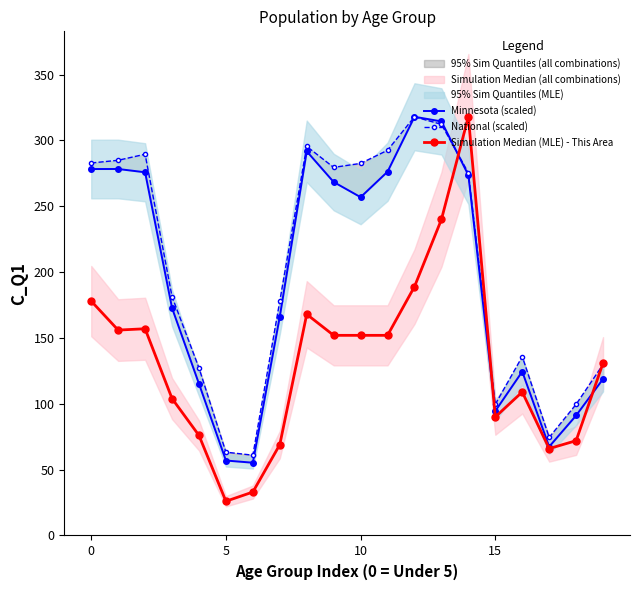

How many series are shown in this chart?

3